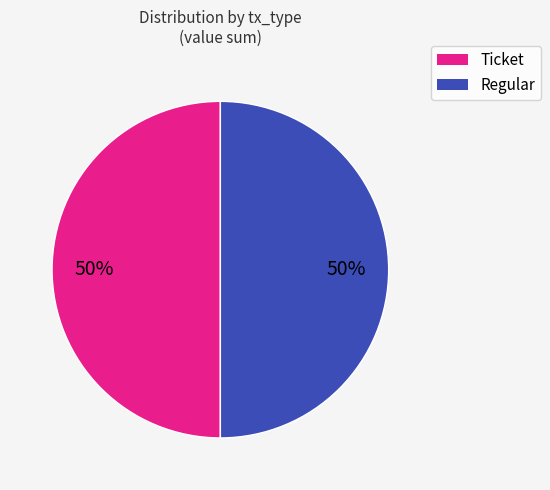

Is the sum of Regular and Ticket greater than half?

Yes